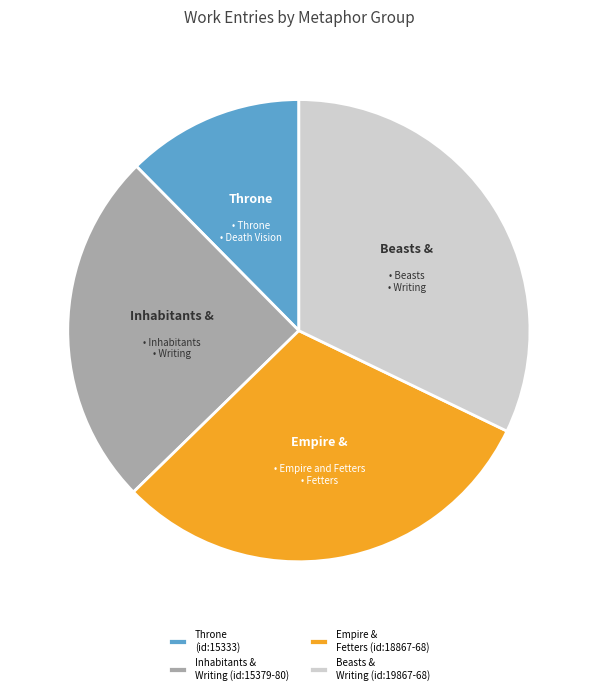

What is the smallest slice in the pie chart?

Throne (id:15333)